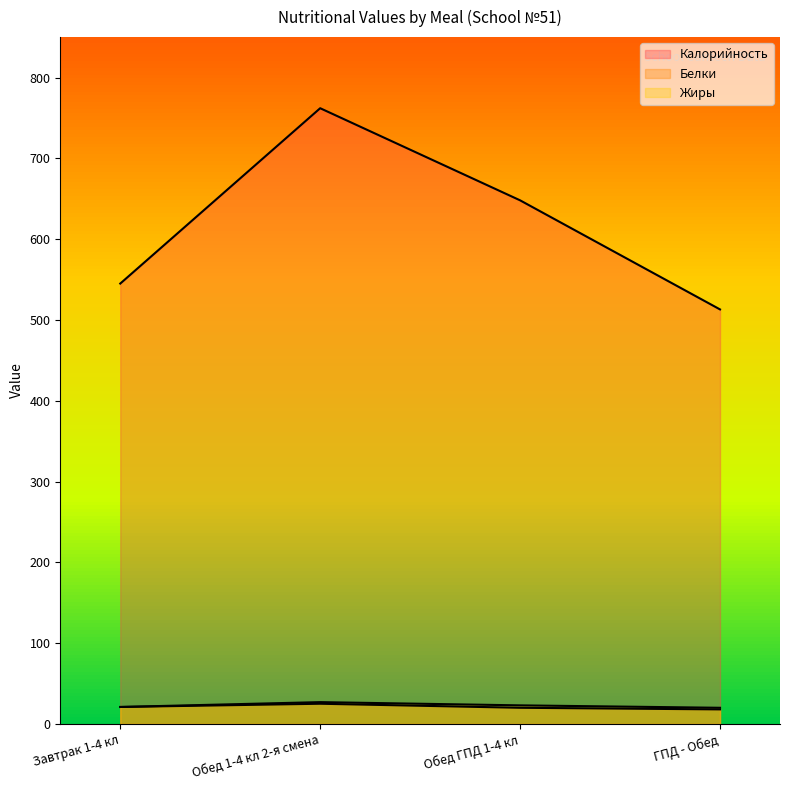

How many lines are shown in the chart?

3